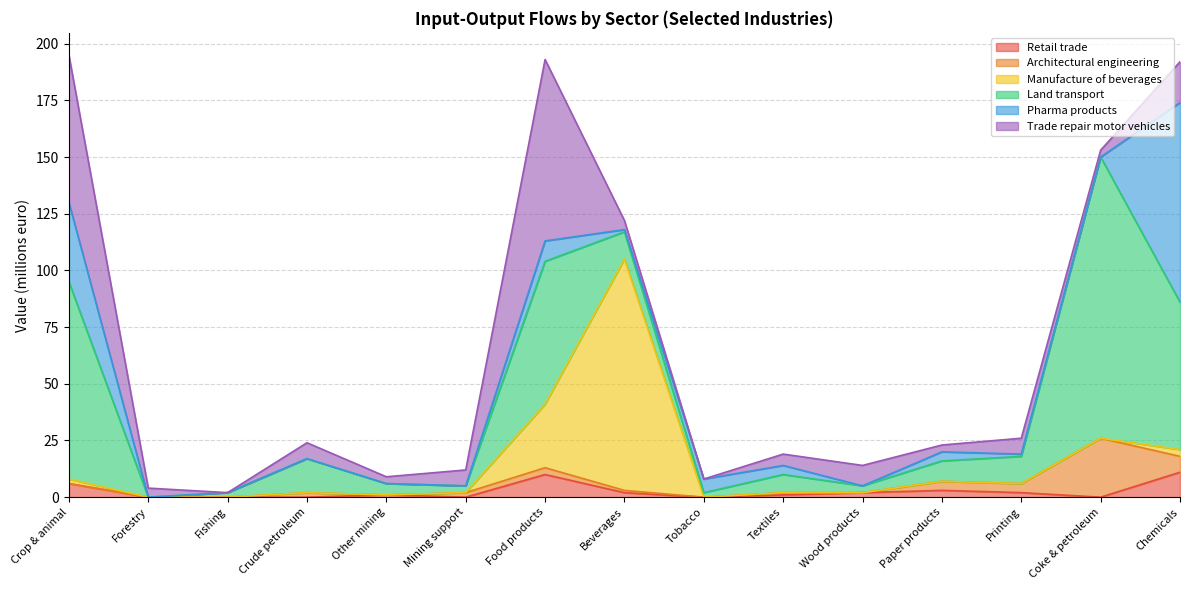

How many values in Land transport are above zero?

14